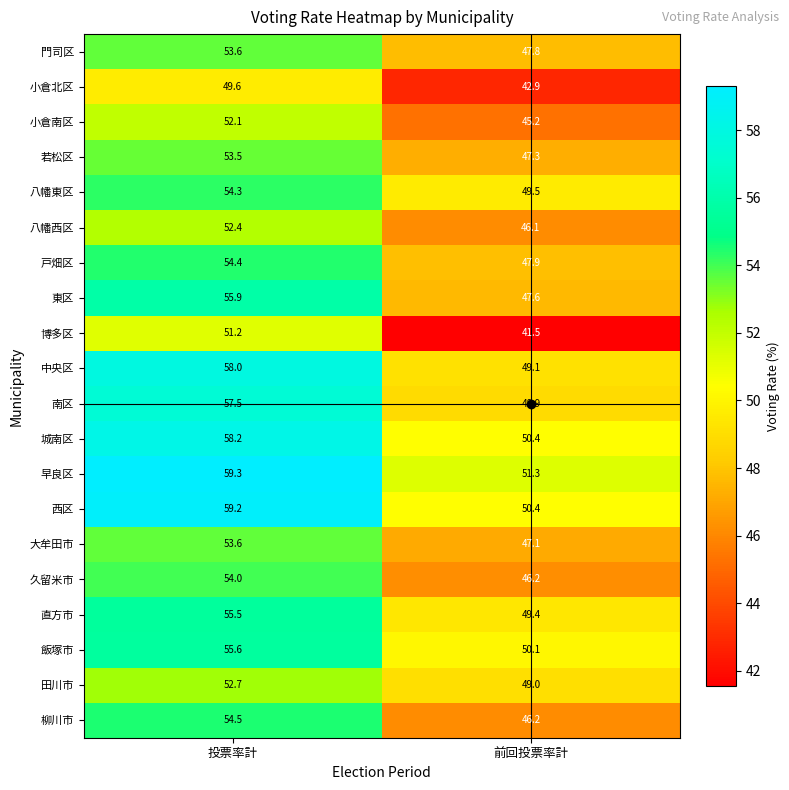

Between 投票率計 and 前回投票率計, which series saw the biggest shift?

博多区